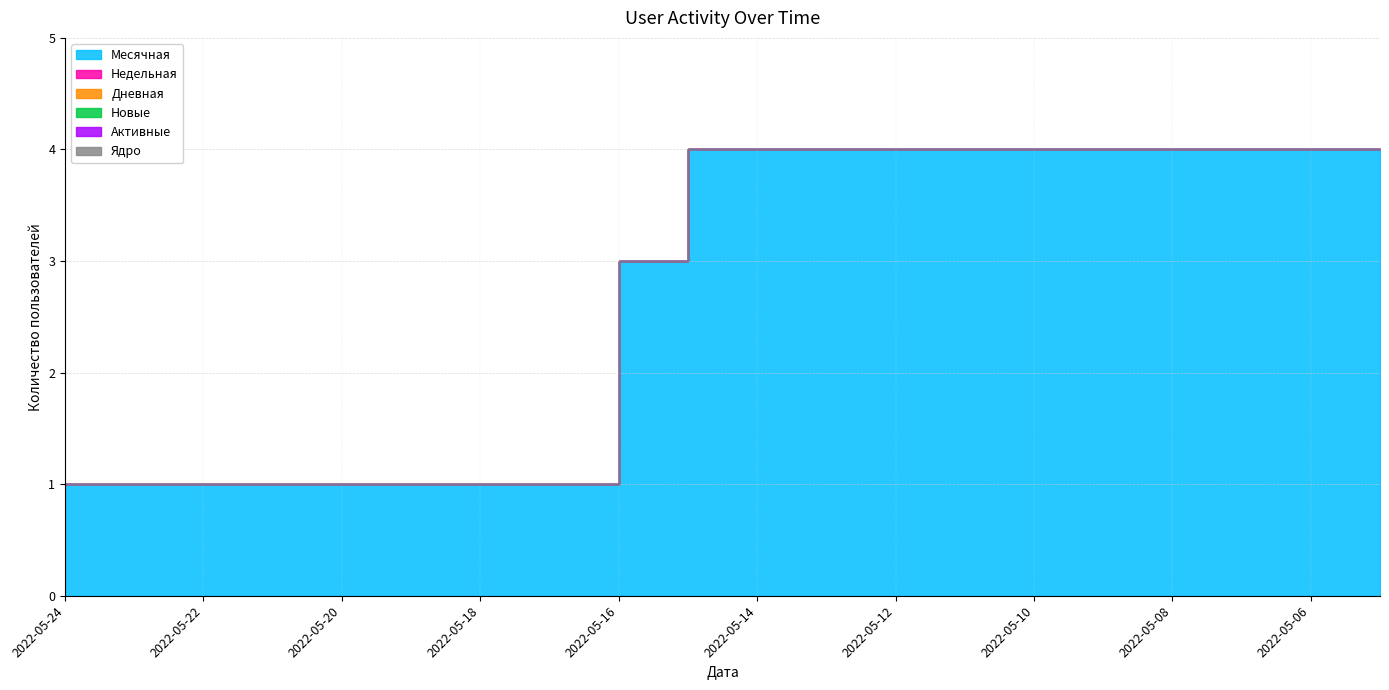

Count the number of categories in the chart.

20